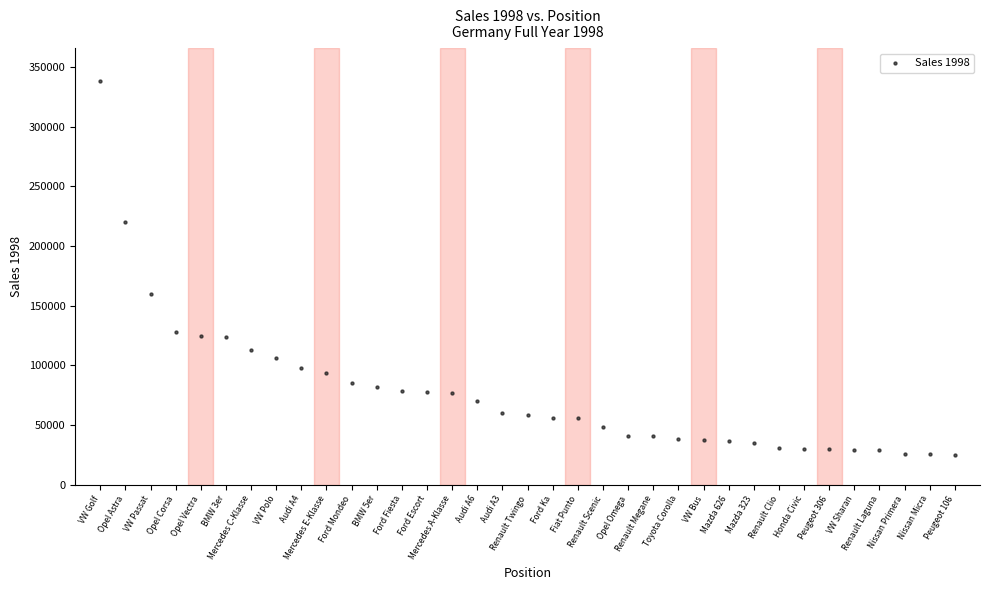

What Y value in the scatter plot is closest to 181808?

160127